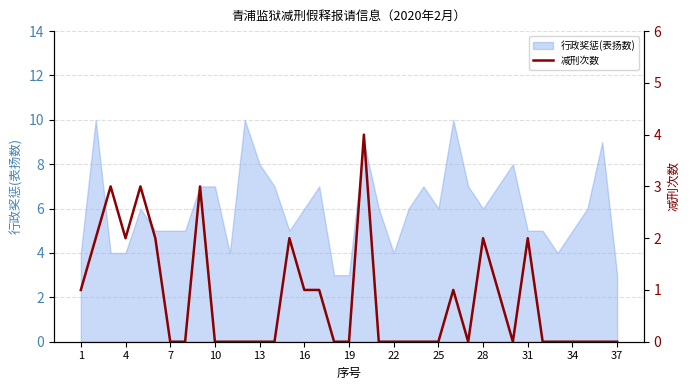

Count the number of categories in the chart.

37